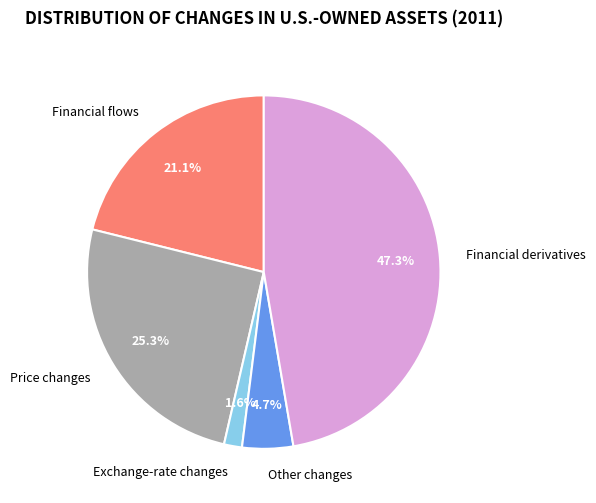

Is Price changes the majority of the pie?

No